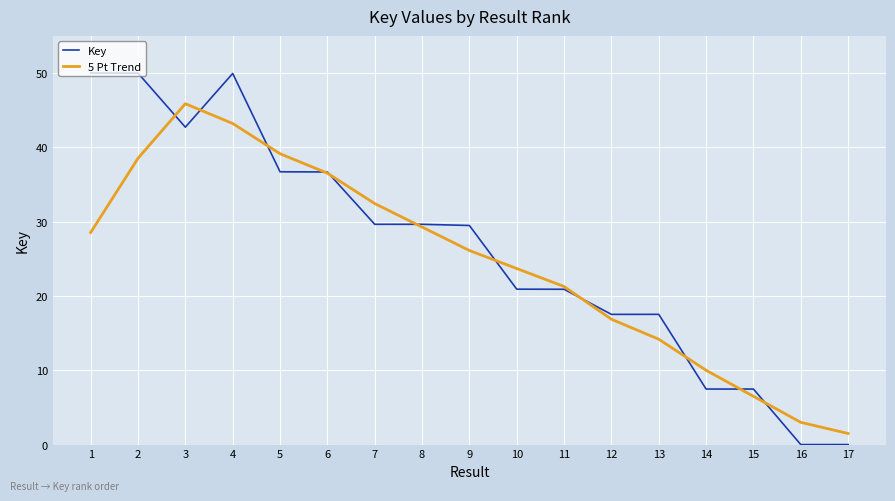

The value of Key at 15 is 7.5. True or false?

True